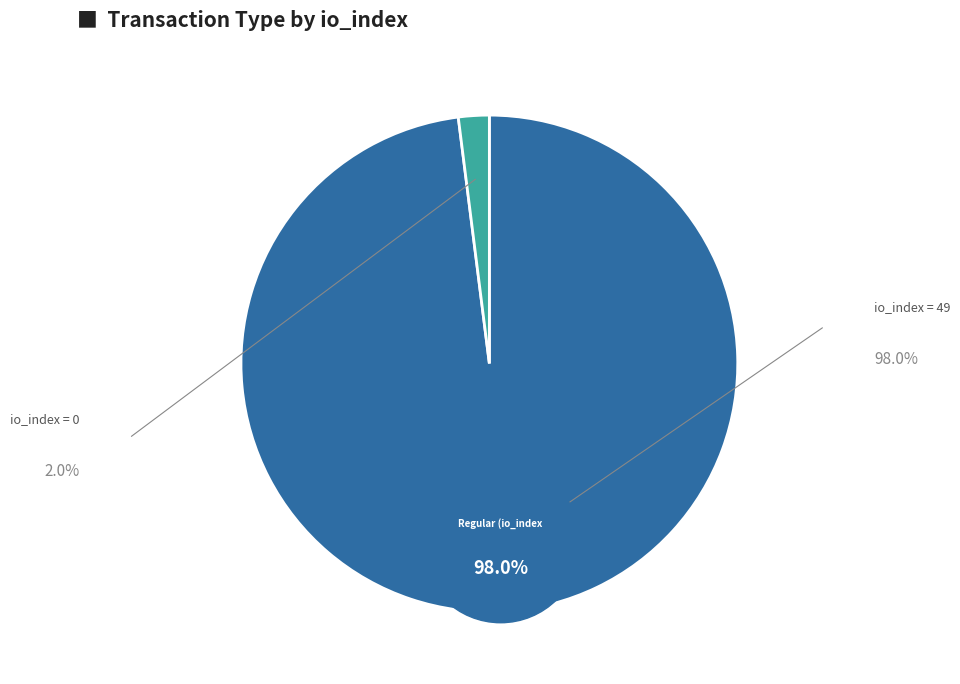

Which slice is the smallest?

Ticket (io_index=0)